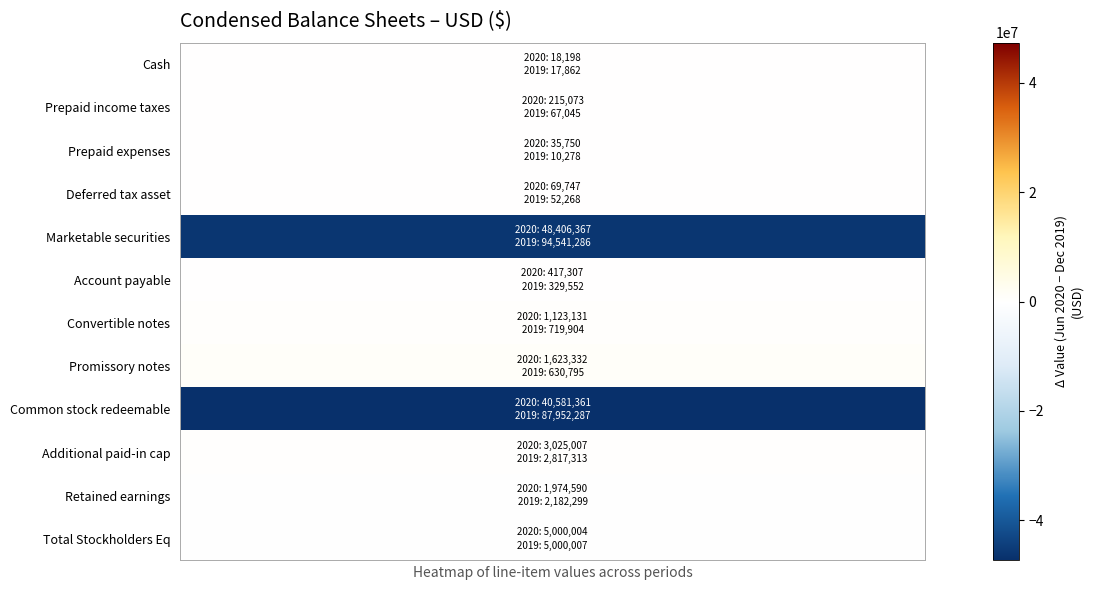

At which category is the sum across all series the highest?

1